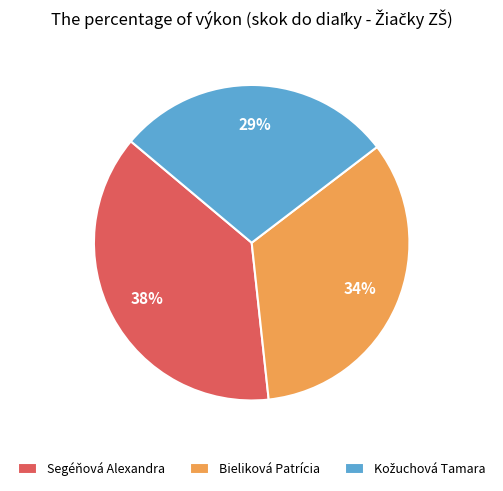

How many slices are in this pie chart?

3